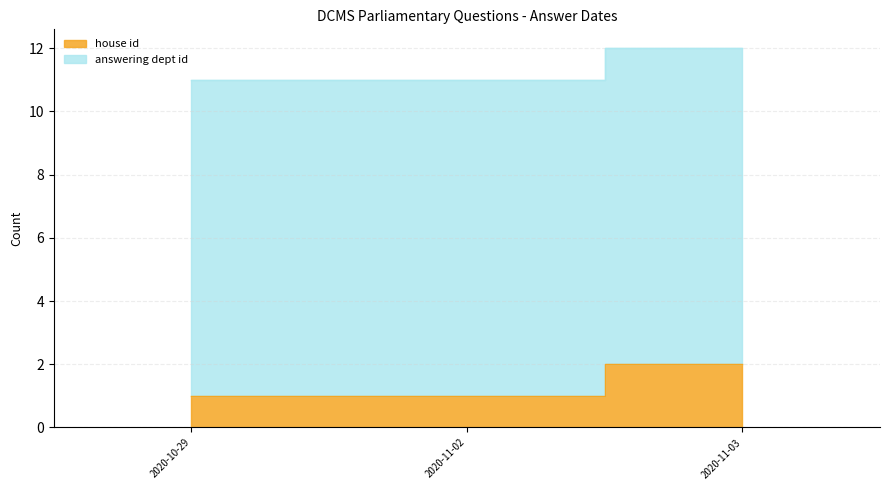

Rank the categories by value from highest to lowest.

2020-11-03, 2020-10-29, 2020-11-02